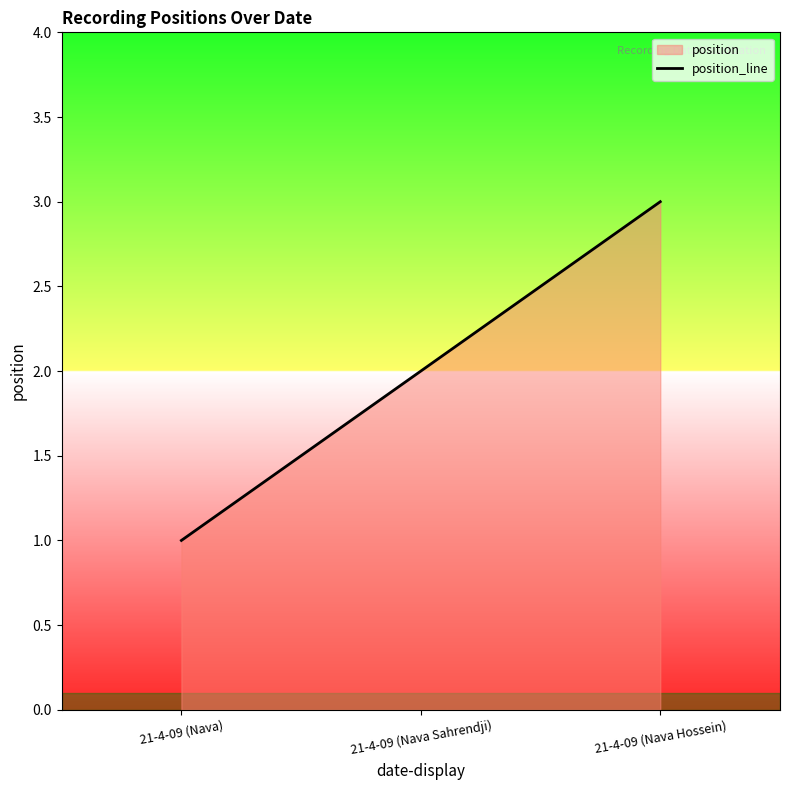

Which has a higher value, 21-4-09 (Nava Sahrendji) or 21-4-09 (Nava)?

21-4-09 (Nava Sahrendji)